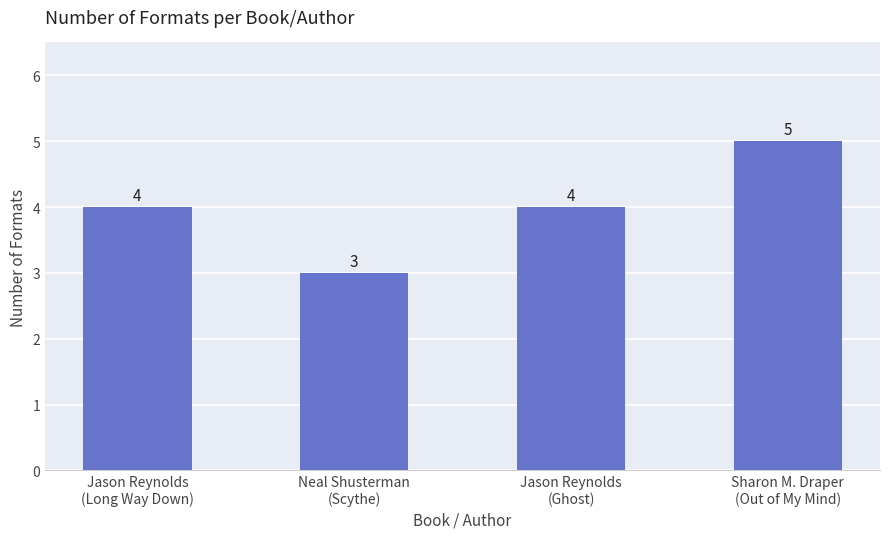

How many values are below 4?

1